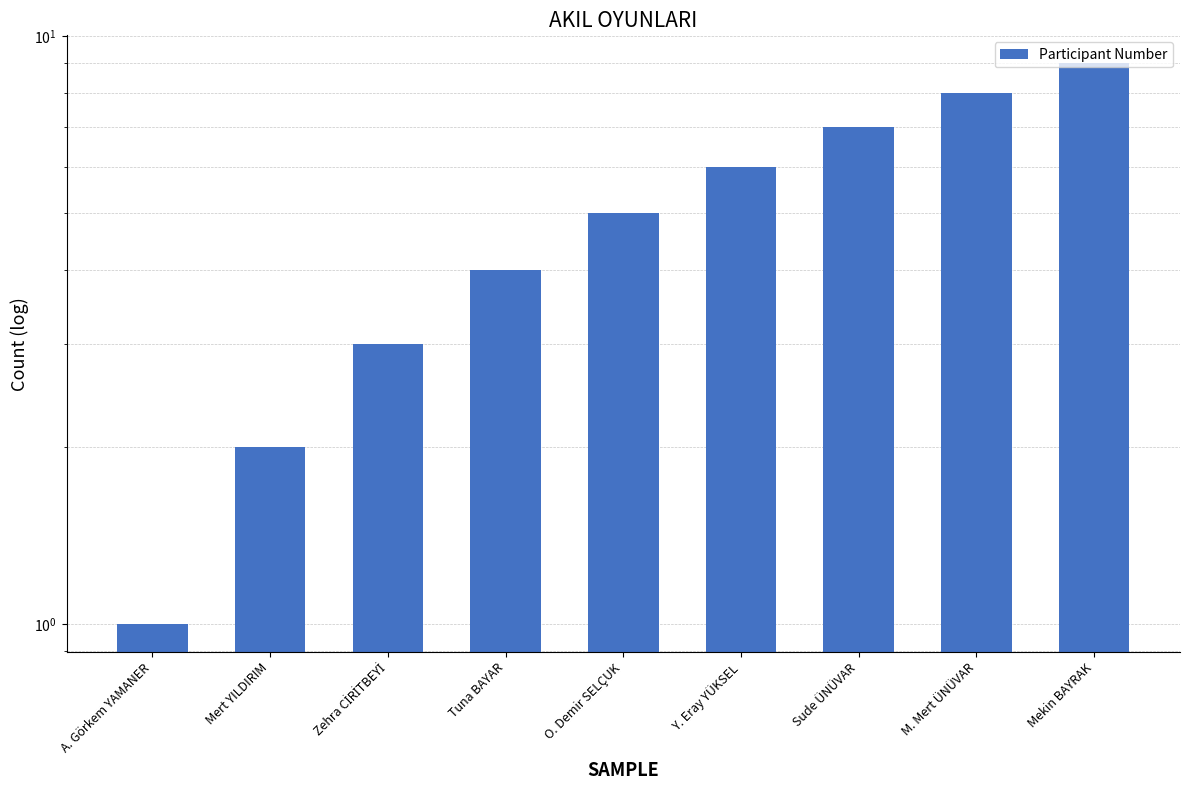

Between Tuna BAYAR and M. Mert ÜNÜVAR, which is larger?

M. Mert ÜNÜVAR